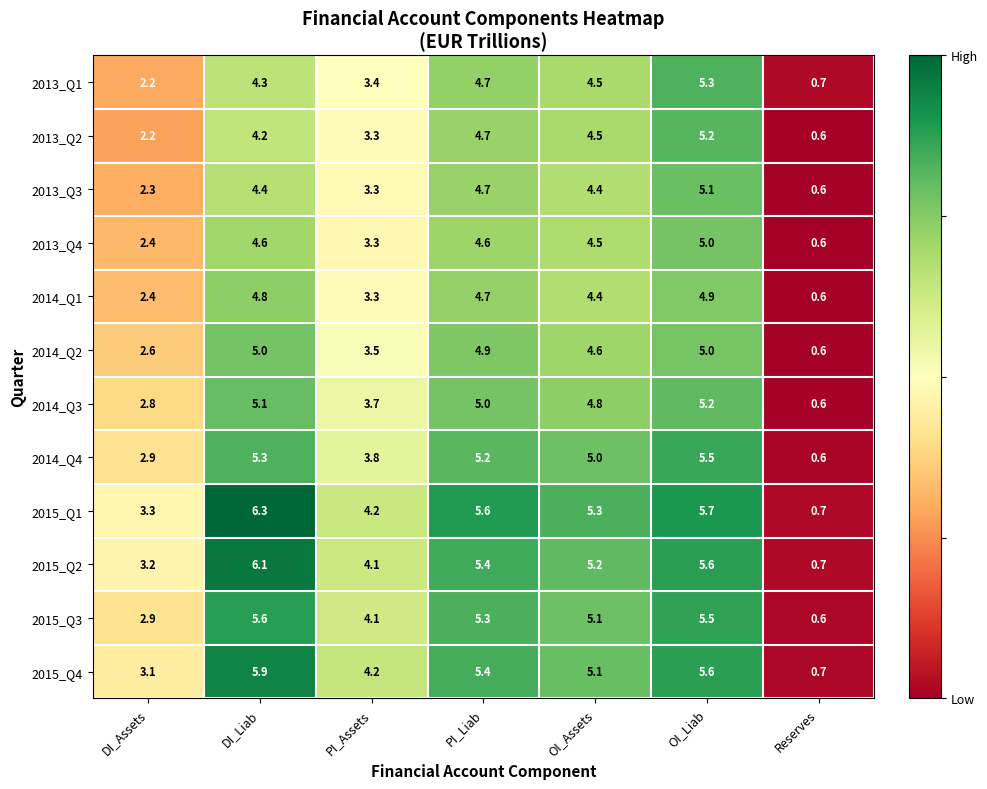

What is the lowest value of the 2015_Q4 series?

0.7